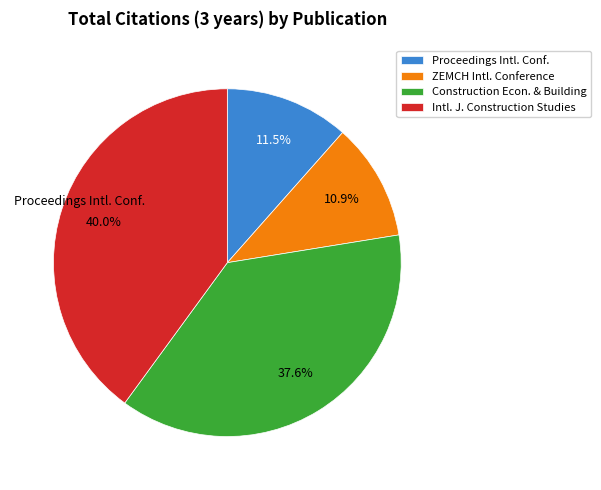

Is there a majority slice in this chart?

No